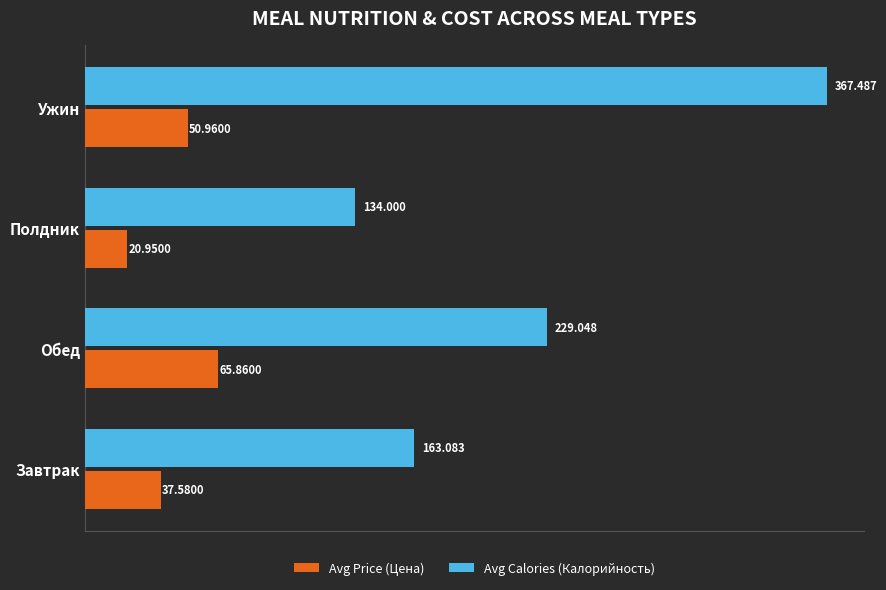

At which label does Avg Calories (Калорийность) reach its peak?

Ужин